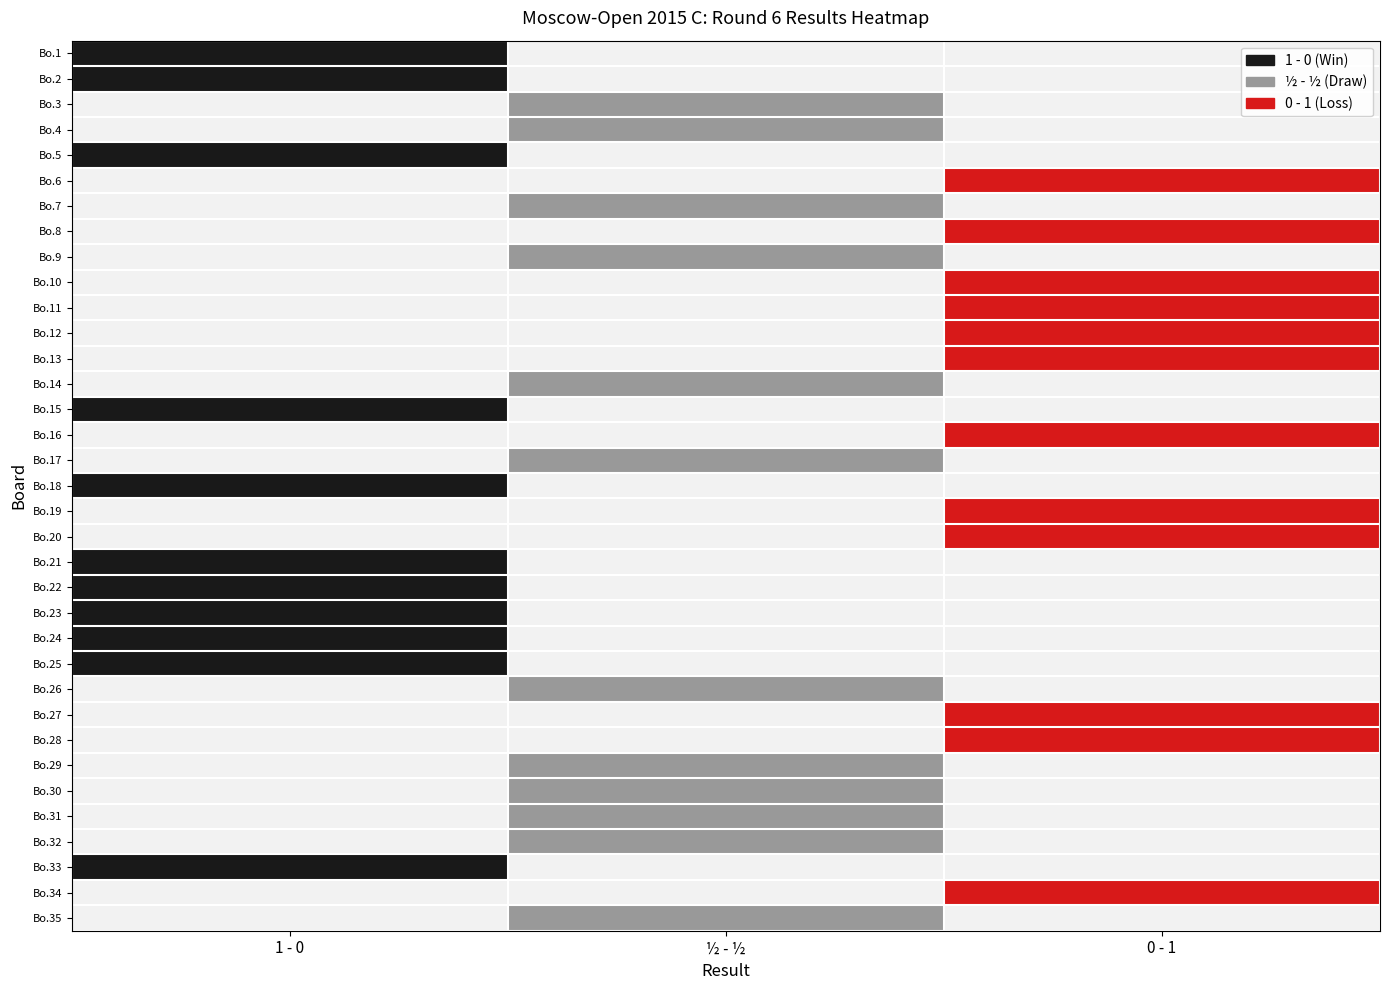

Which has a higher value, 12 or 22?

22